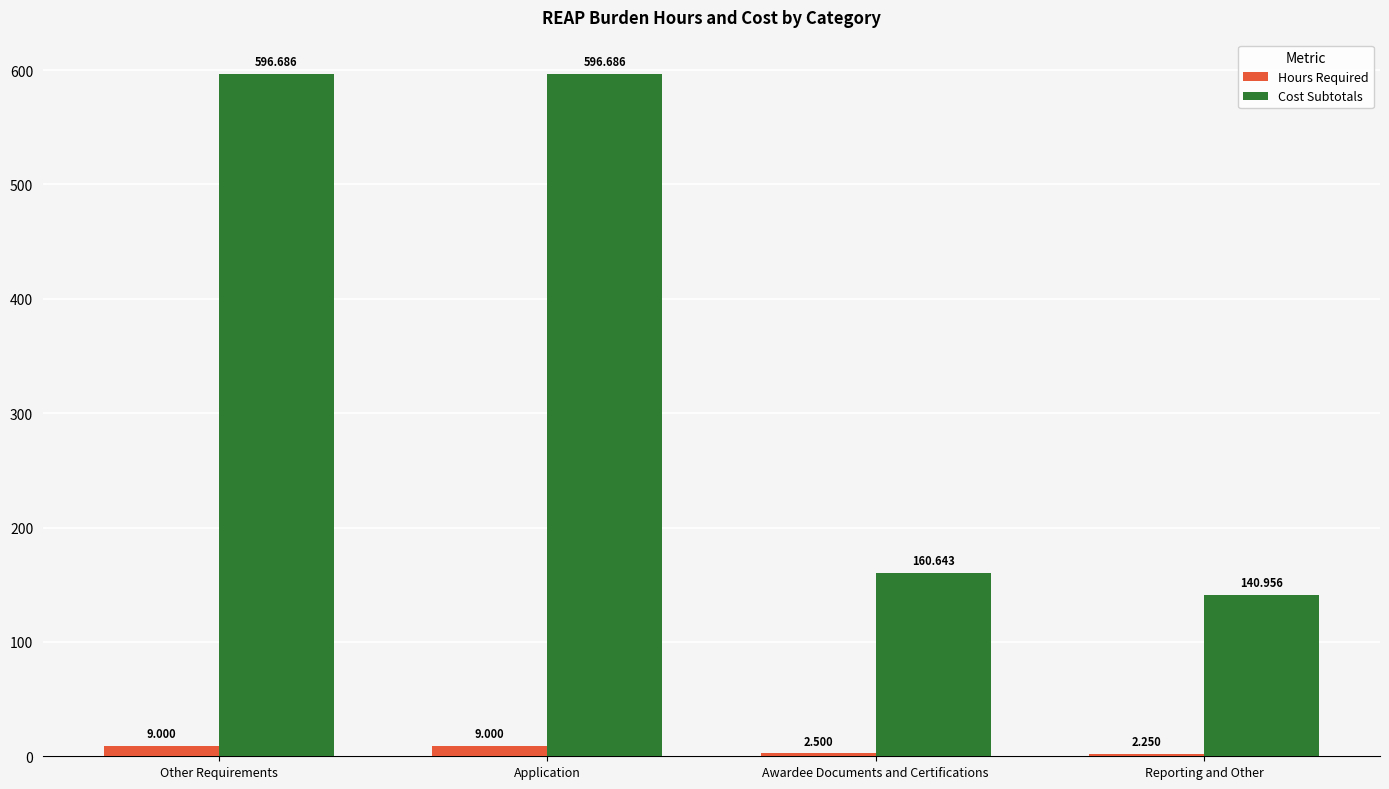

What is the label of the 2nd bar from the right?

Awardee Documents and Certifications